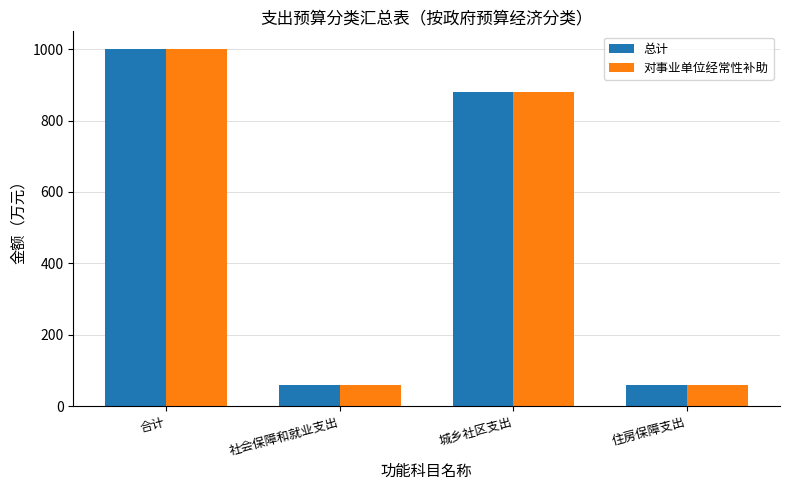

What is the label of the 3rd bar from the right?

社会保障和就业支出